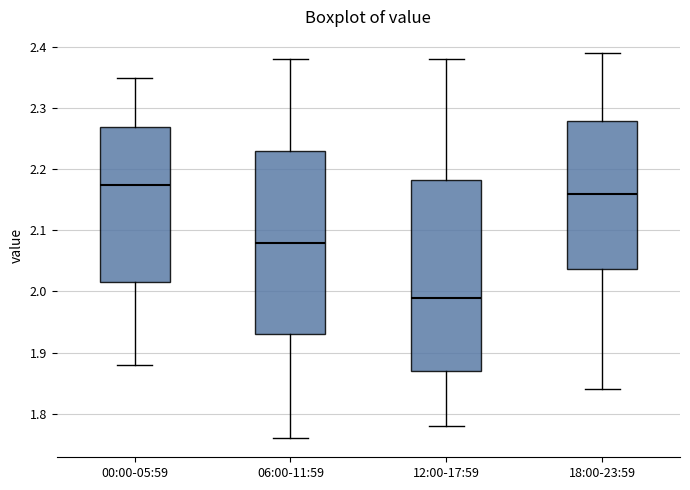

Which box is the tallest, from its lower edge to its upper edge?

12:00-17:59